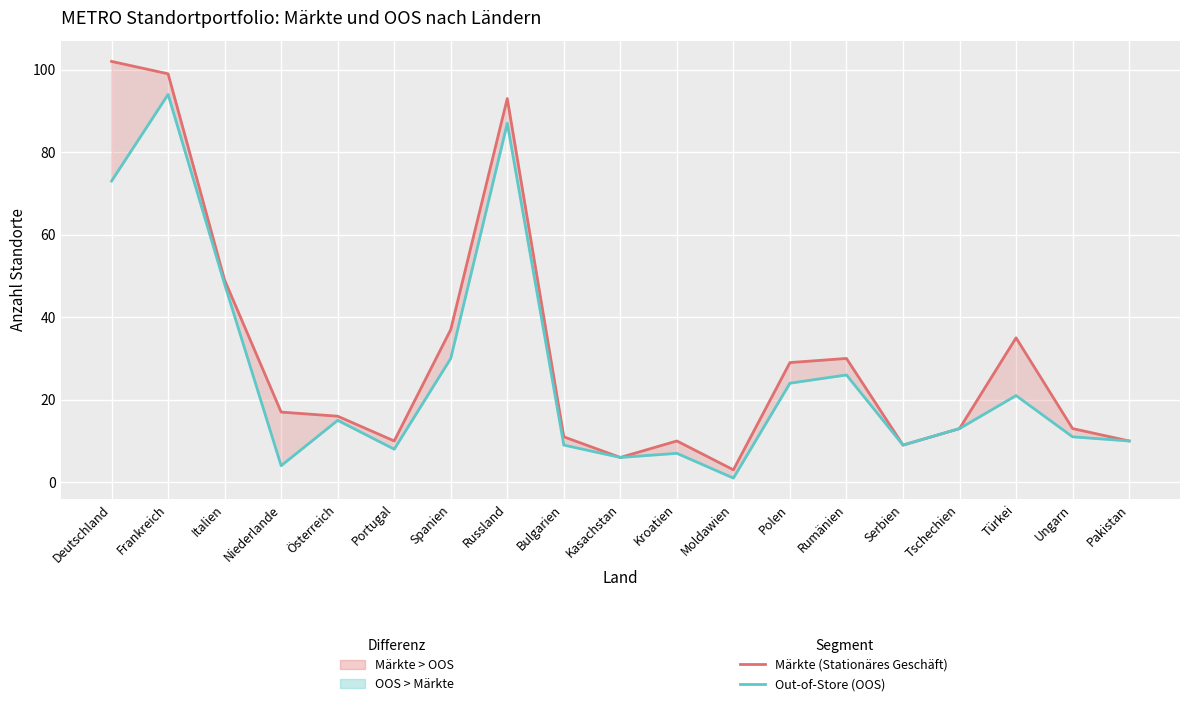

Reading left to right, list all the values displayed in this chart.

Märkte (Stationäres Geschäft): Deutschland=102	Frankreich=99	Italien=49	Niederlande=17	Österreich=16	Portugal=10	Spanien=37	Russland=93	Bulgarien=11	Kasachstan=6	Kroatien=10	Moldawien=3	Polen=29	Rumänien=30	Serbien=9	Tschechien=13	Türkei=35	Ungarn=13	Pakistan=10
Out-of-Store (OOS): Deutschland=73	Frankreich=94	Italien=48	Niederlande=4	Österreich=15	Portugal=8	Spanien=30	Russland=87	Bulgarien=9	Kasachstan=6	Kroatien=7	Moldawien=1	Polen=24	Rumänien=26	Serbien=9	Tschechien=13	Türkei=21	Ungarn=11	Pakistan=10